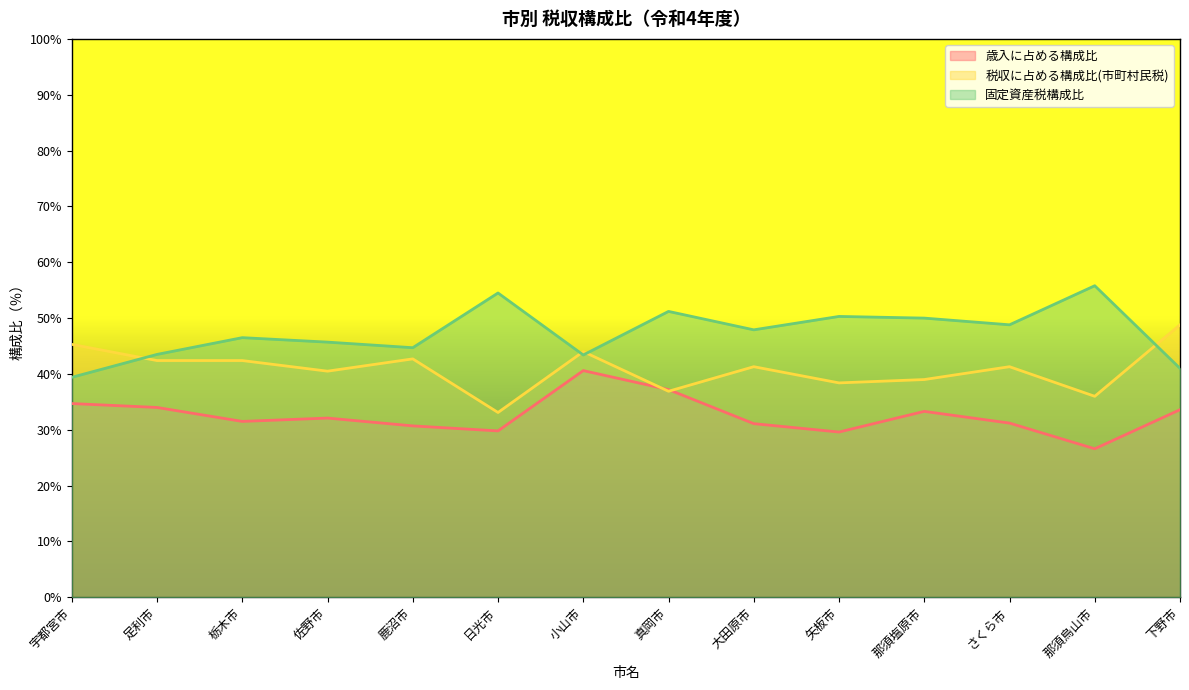

True or false: 税収に占める構成比(市町村民税) and 固定資産税構成比 cross at least once.

True